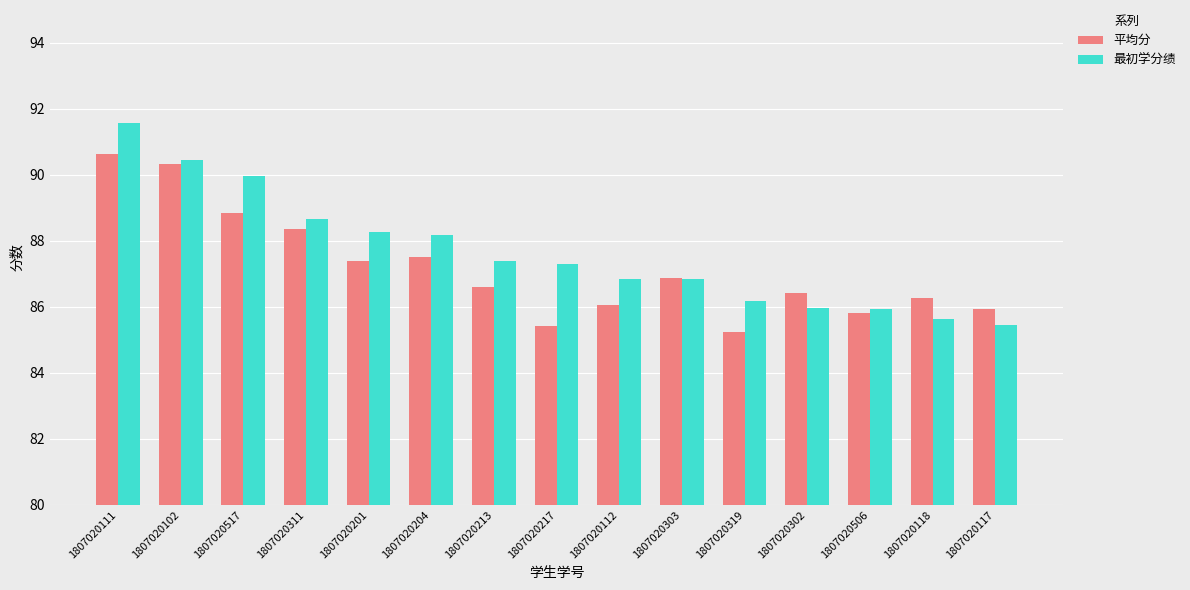

Between 1807020517 and 1807020213, which series saw the biggest shift?

最初学分绩